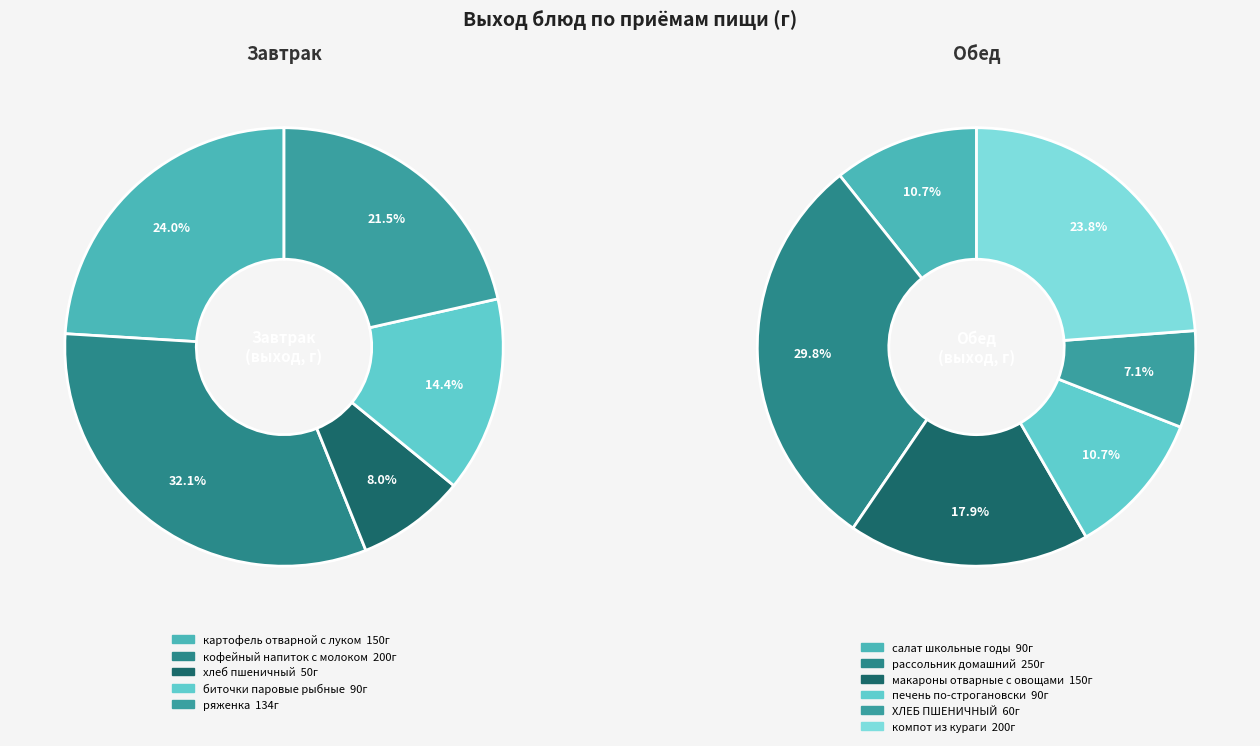

Is there a majority slice in this chart?

No